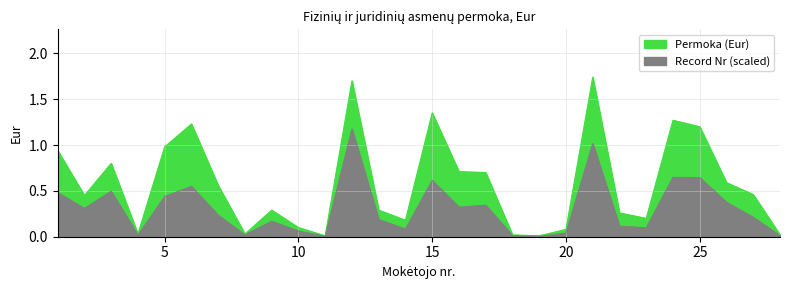

At which label is the value closest to 0?

11